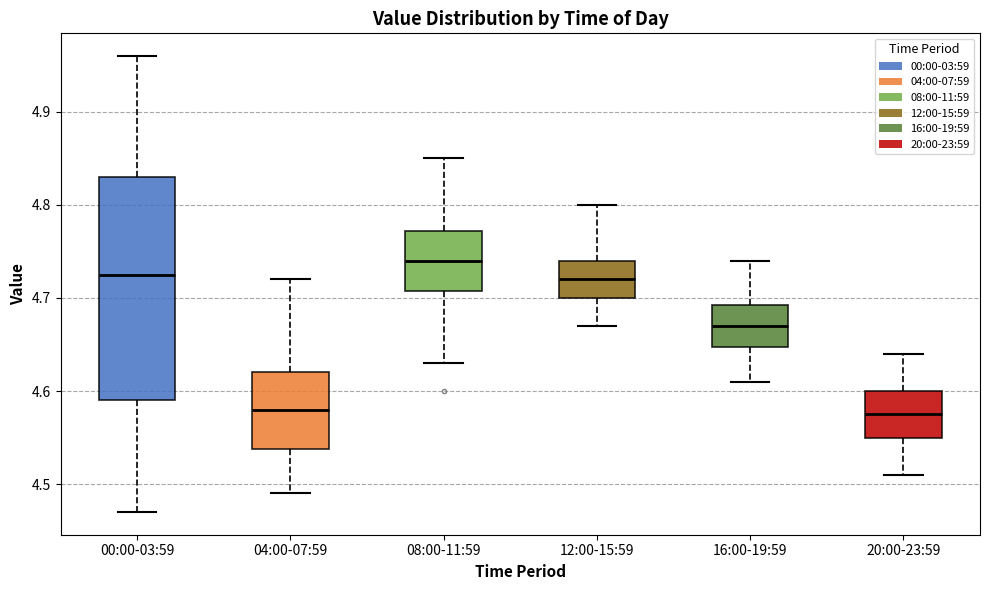

Reading left to right, read every box against the y-axis: the position of its median line, the range the box covers, and the ends of its whiskers. The values are not printed on the chart, so give them approximately, as read against the axis.

00:00-03:59: median 4.73, box 4.59 to 4.83, whiskers 4.47 to 4.96
04:00-07:59: median 4.58, box 4.54 to 4.62, whiskers 4.49 to 4.72
08:00-11:59: median 4.74, box 4.71 to 4.77, whiskers 4.63 to 4.85
12:00-15:59: median 4.72, box 4.70 to 4.74, whiskers 4.67 to 4.80
16:00-19:59: median 4.67, box 4.65 to 4.69, whiskers 4.61 to 4.74
20:00-23:59: median 4.58, box 4.55 to 4.60, whiskers 4.51 to 4.64